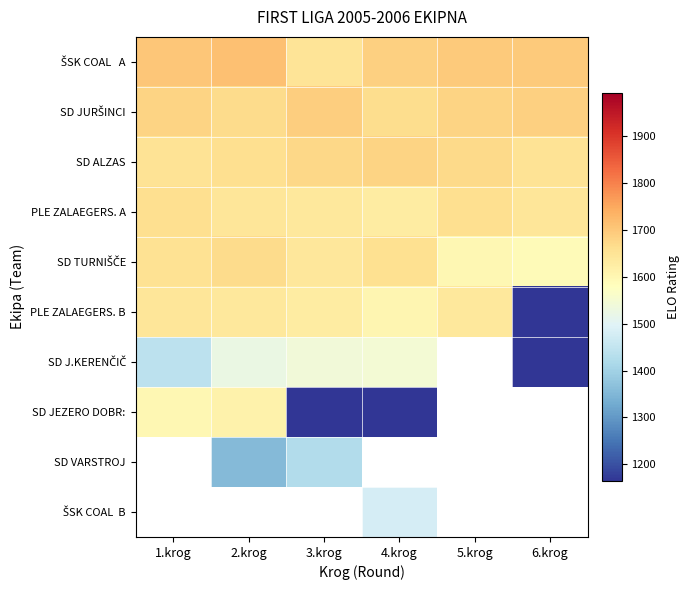

Between 1.krog and 3.krog, which series saw the biggest shift?

SD JEZERO DOBR: